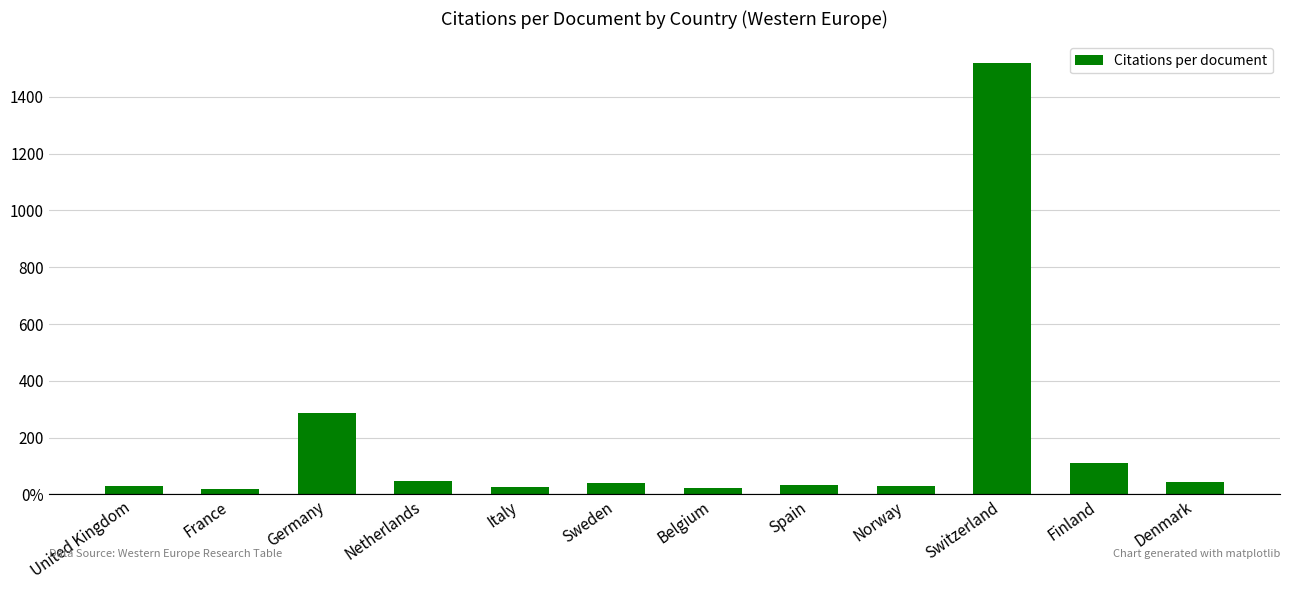

Which label corresponds to the largest value in the chart?

Switzerland